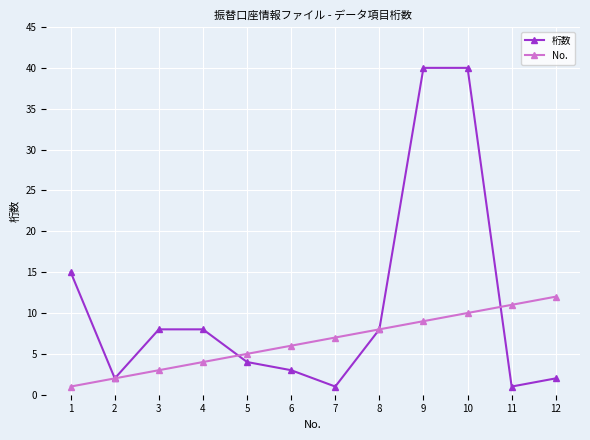

What is the approximate value of No. at 10?

10